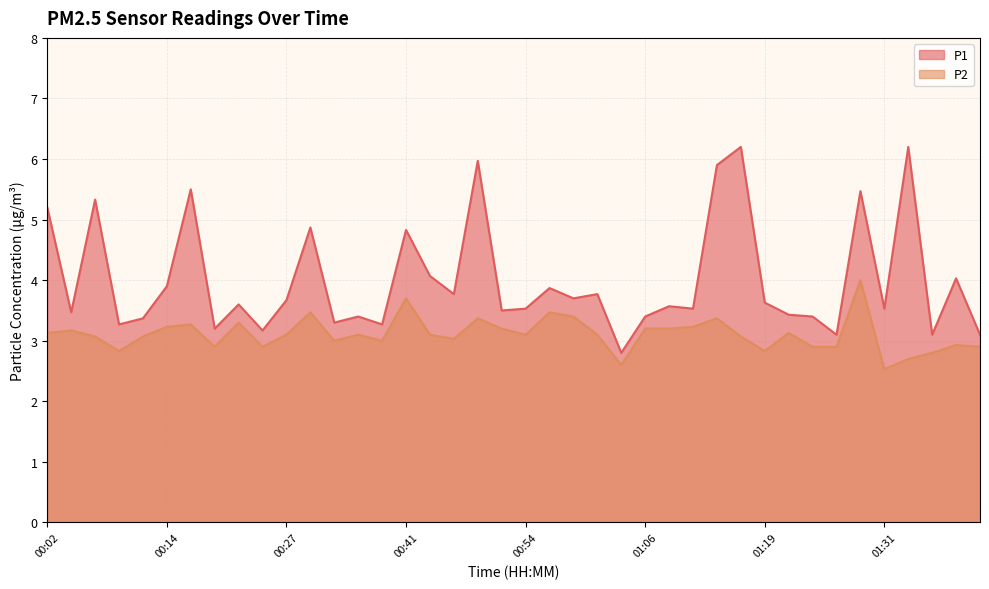

True or false: P1 and P2 intersect in this chart.

False